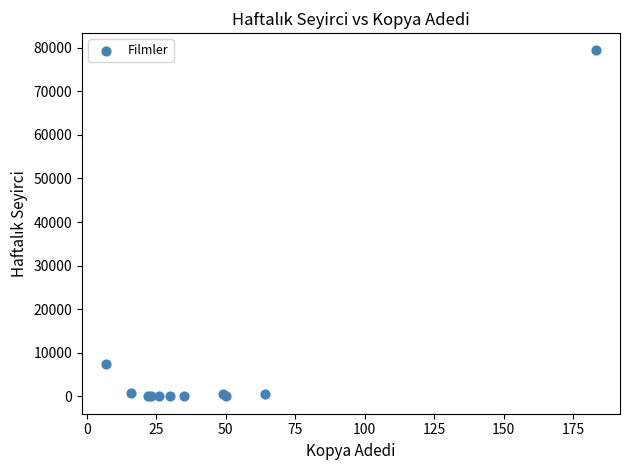

What Y value in the scatter plot is closest to 39677?

7547